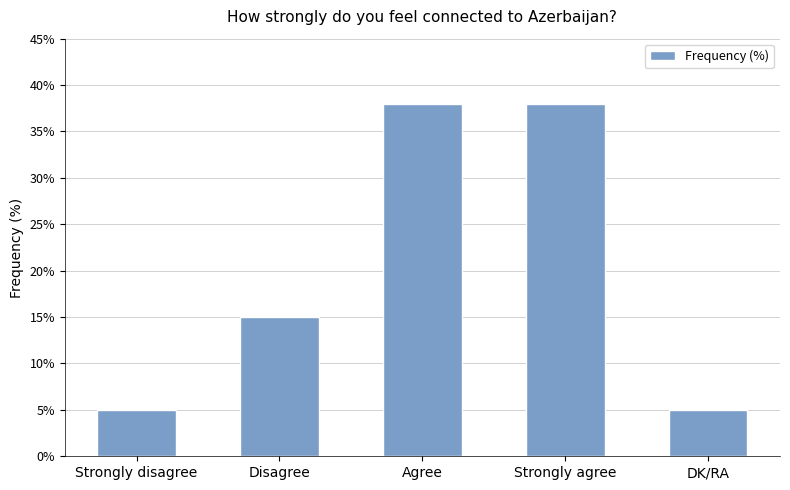

What is the sum of all values?

101